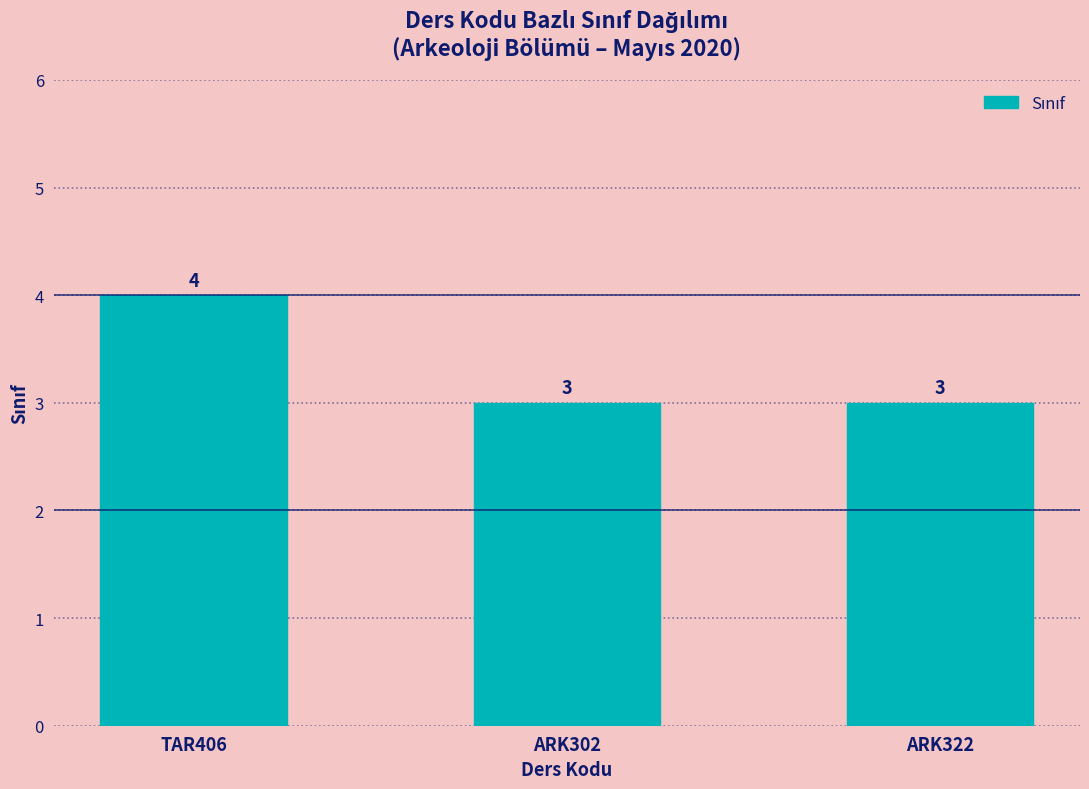

Reading left to right, transcribe all the data shown in this chart.

TAR406=4	ARK302=3	ARK322=3